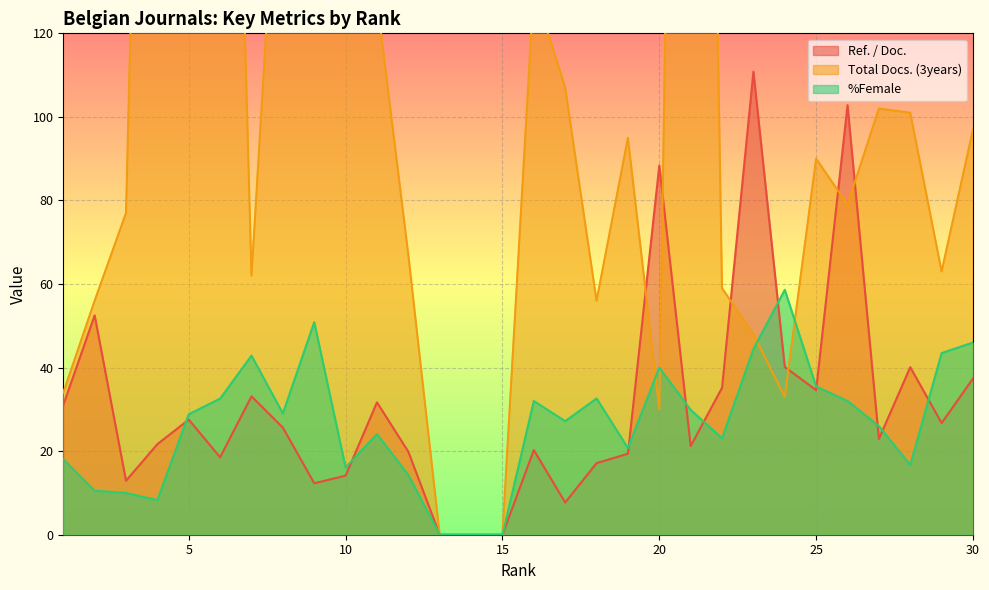

At which label does Ref. / Doc. first exceed 25?

1